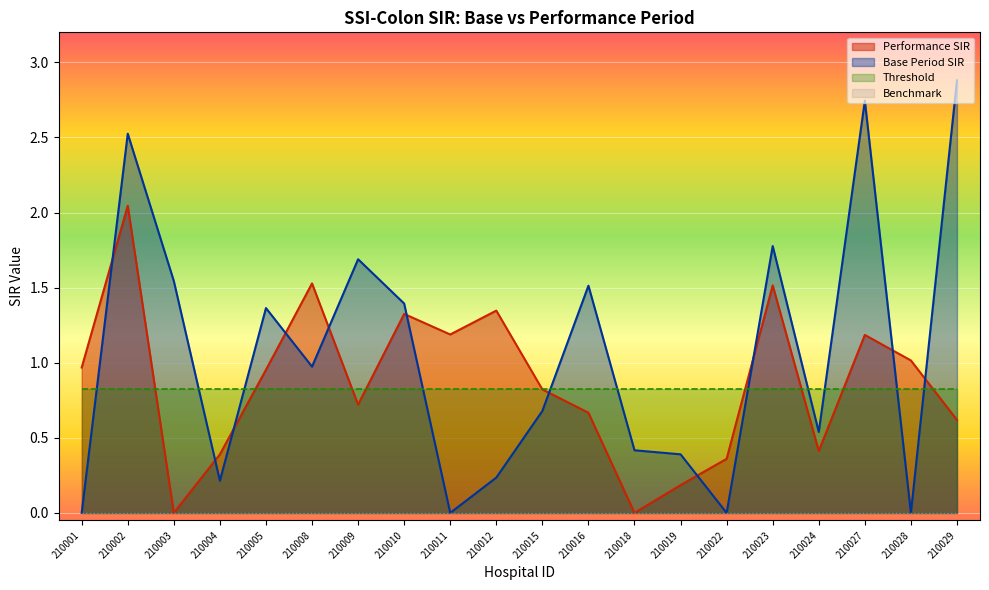

At which category does Performance SIR reach its first local peak?

210002